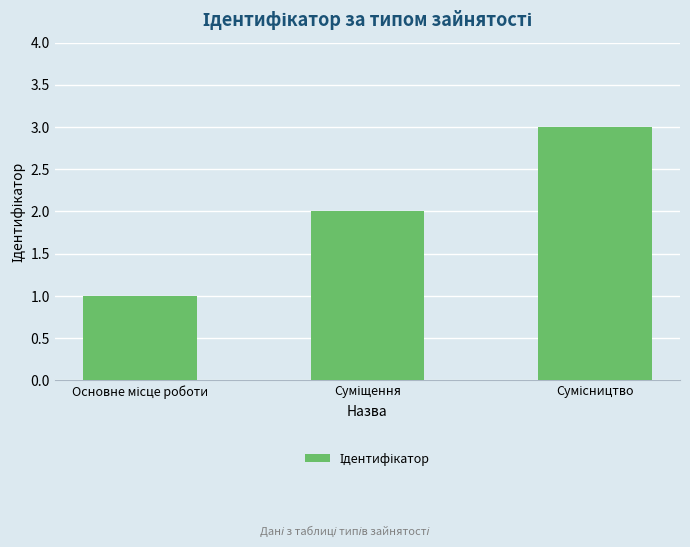

How many bars are there in total?

3